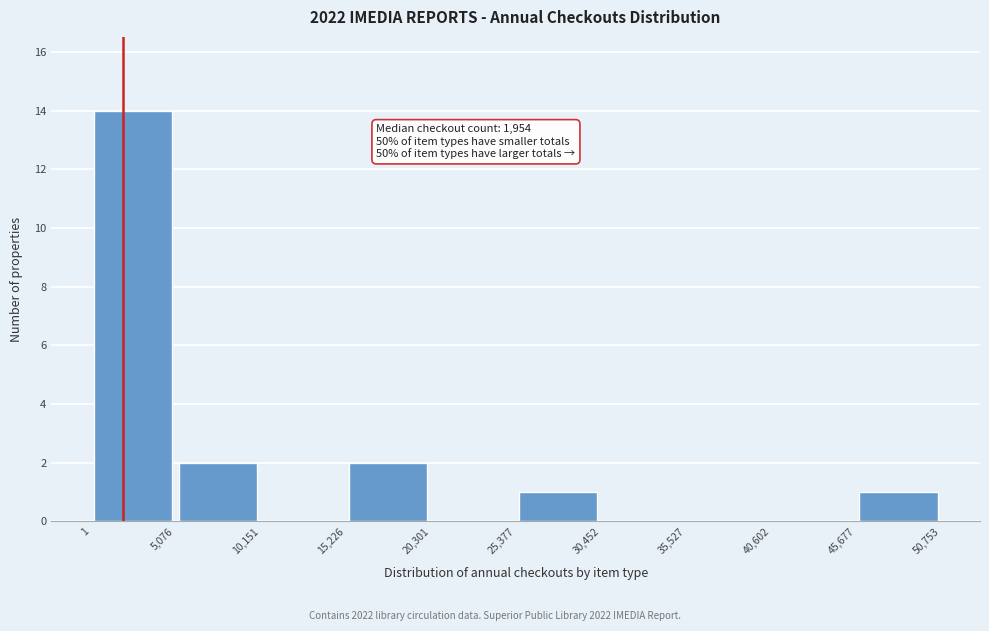

Over which range of the x-axis is the bar tallest?

1 to 5,076